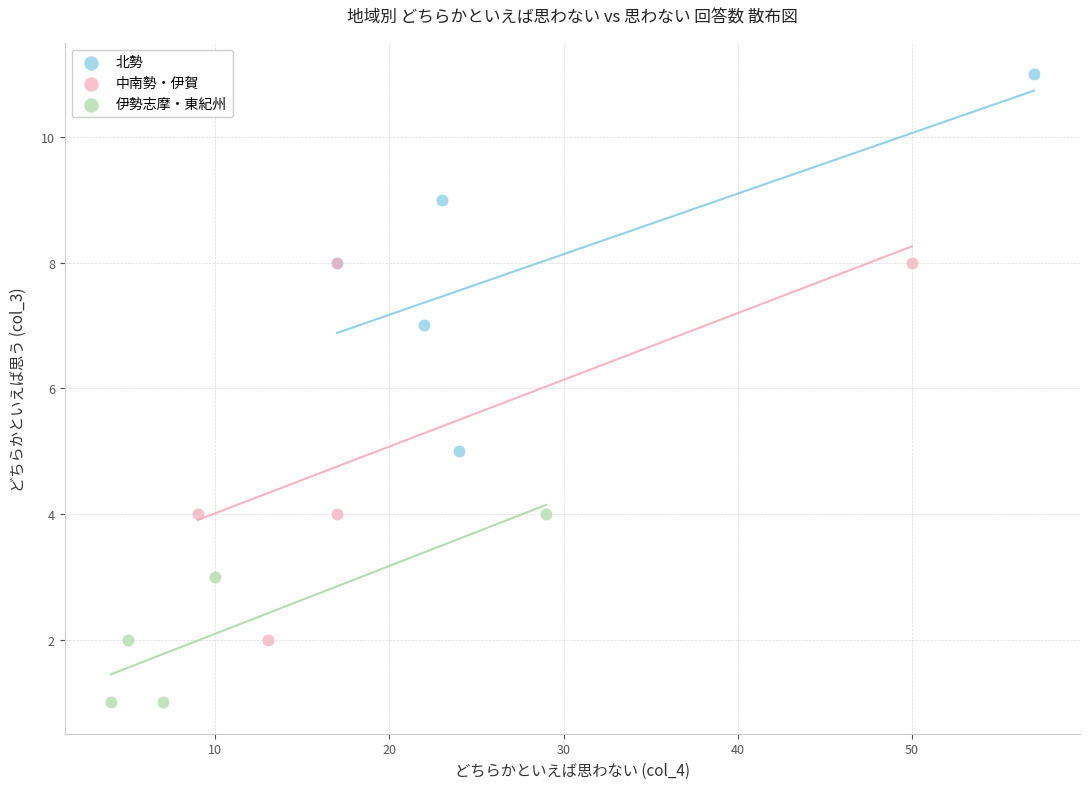

Which series reaches the minimum Y coordinate?

伊勢志摩・東紀州